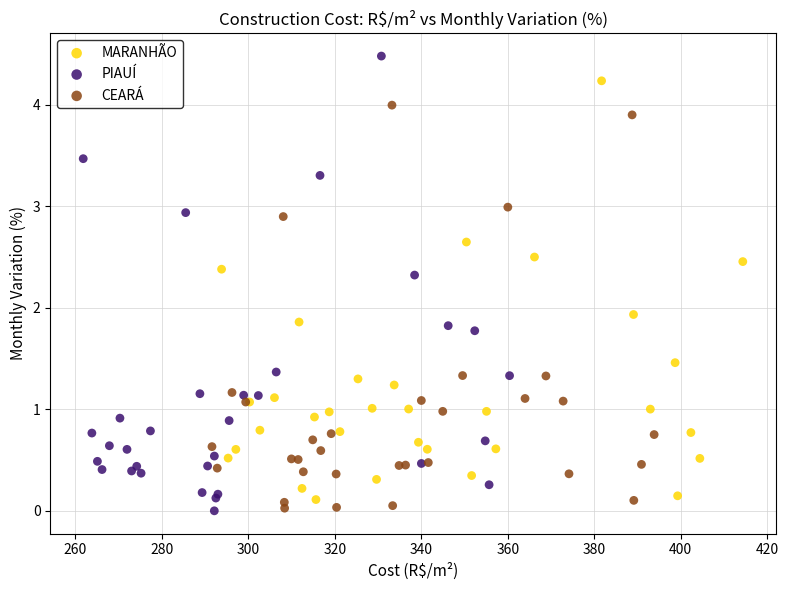

Which series contains the highest Y value?

PIAUÍ